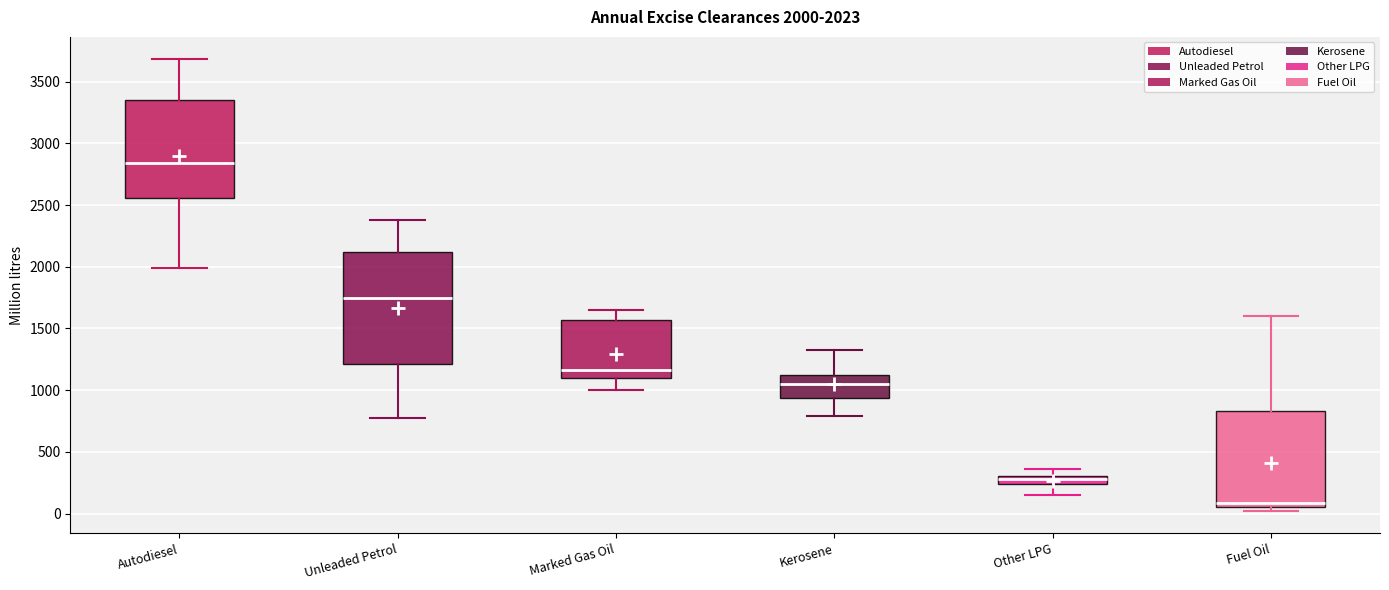

Which box's median line is the lowest?

Fuel Oil